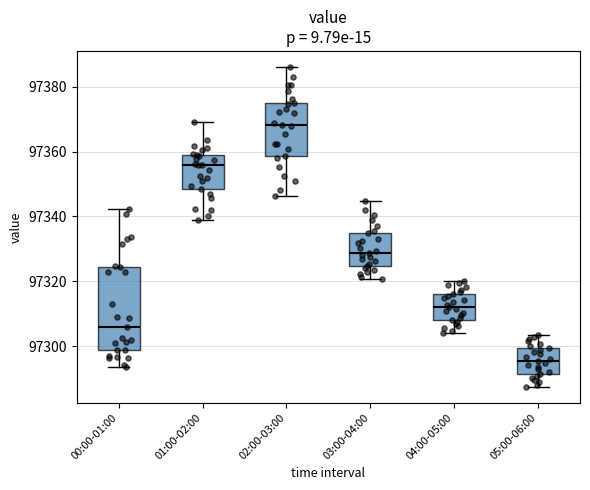

Reading left to right, read every box against the y-axis: the position of its median line, the range the box covers, and the ends of its whiskers. The values are not printed on the chart, so give them approximately, as read against the axis.

00:00-01:00: median 97306, box 97298 to 97324, whiskers 97294 to 97342
01:00-02:00: median 97356, box 97348 to 97358, whiskers 97338 to 97370
02:00-03:00: median 97368, box 97358 to 97376, whiskers 97346 to 97386
03:00-04:00: median 97328, box 97324 to 97334, whiskers 97320 to 97344
04:00-05:00: median 97312, box 97308 to 97316, whiskers 97304 to 97320
05:00-06:00: median 97296, box 97292 to 97300, whiskers 97288 to 97304